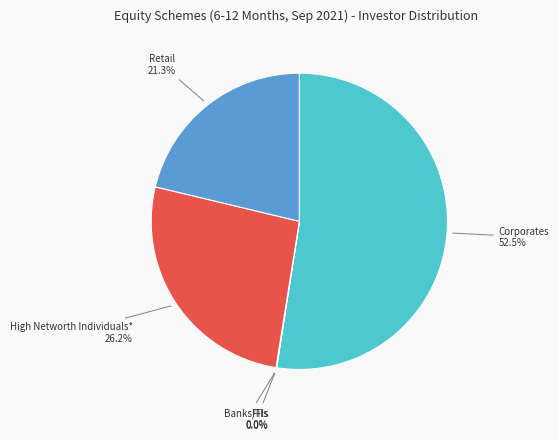

Is there any slice that represents more than half of the pie?

Yes